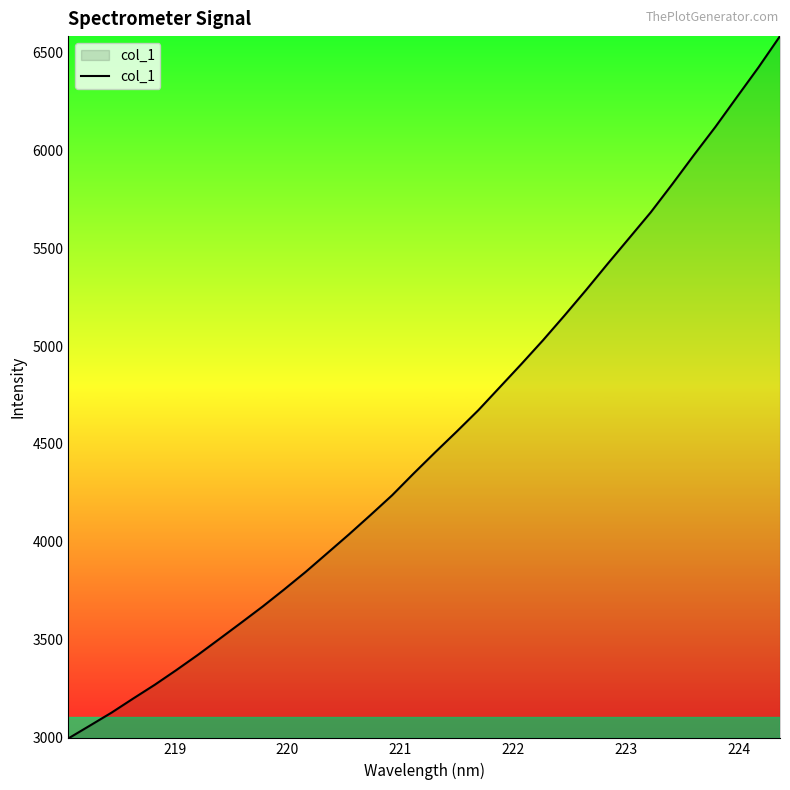

What is the greatest value displayed?

6582.0